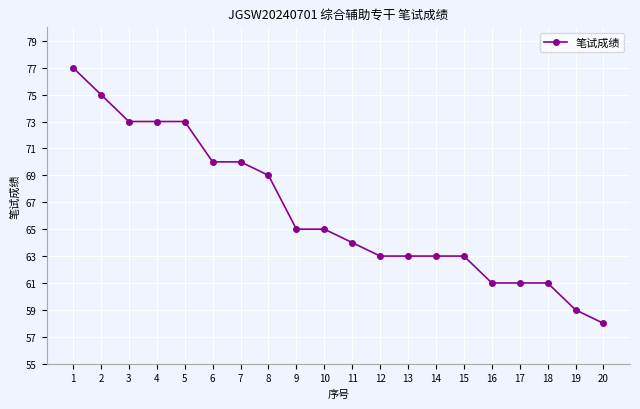

How many series are shown in this chart?

1